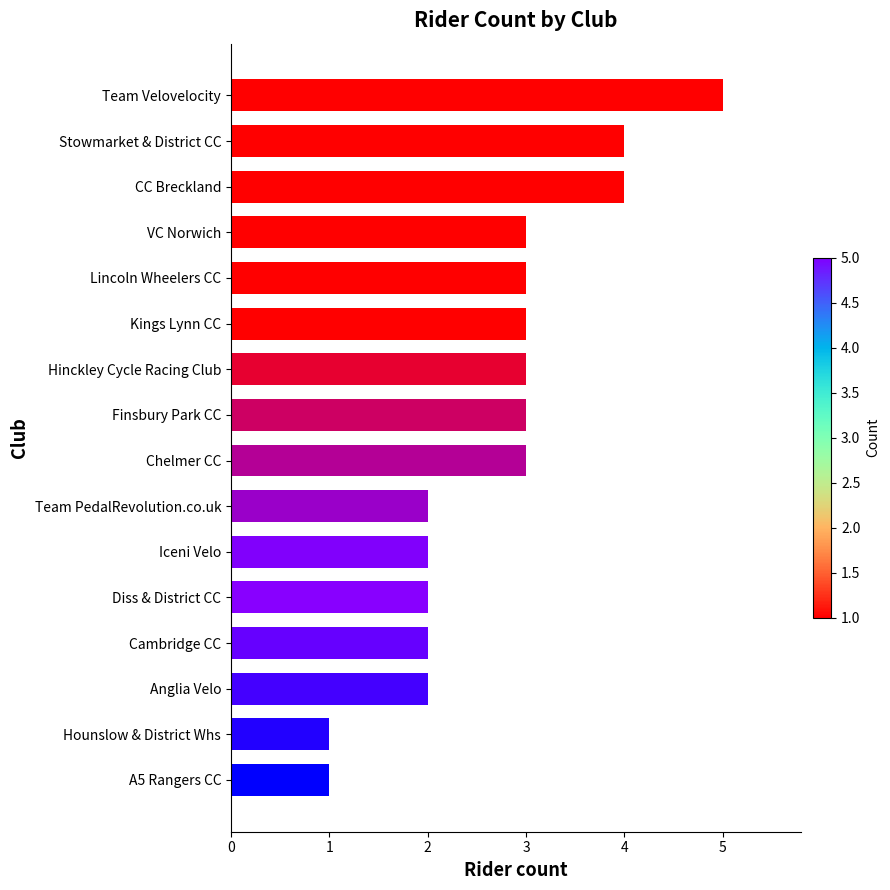

Count the number of categories in the chart.

16